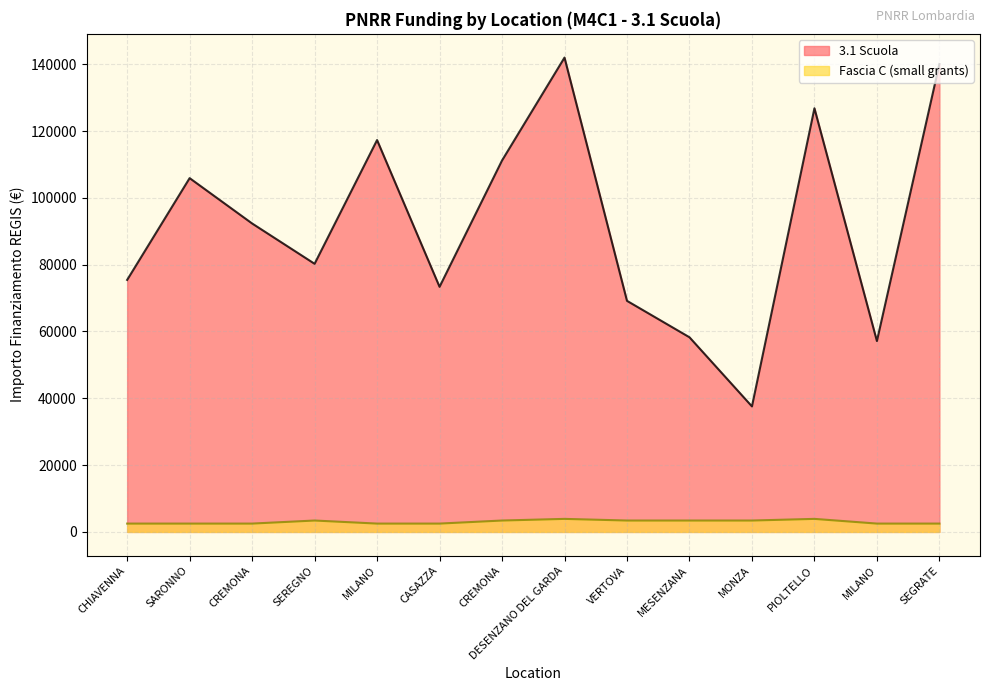

At CREMONA, list the series in order from smallest to largest.

Fascia C (small grants), 3.1 Scuola